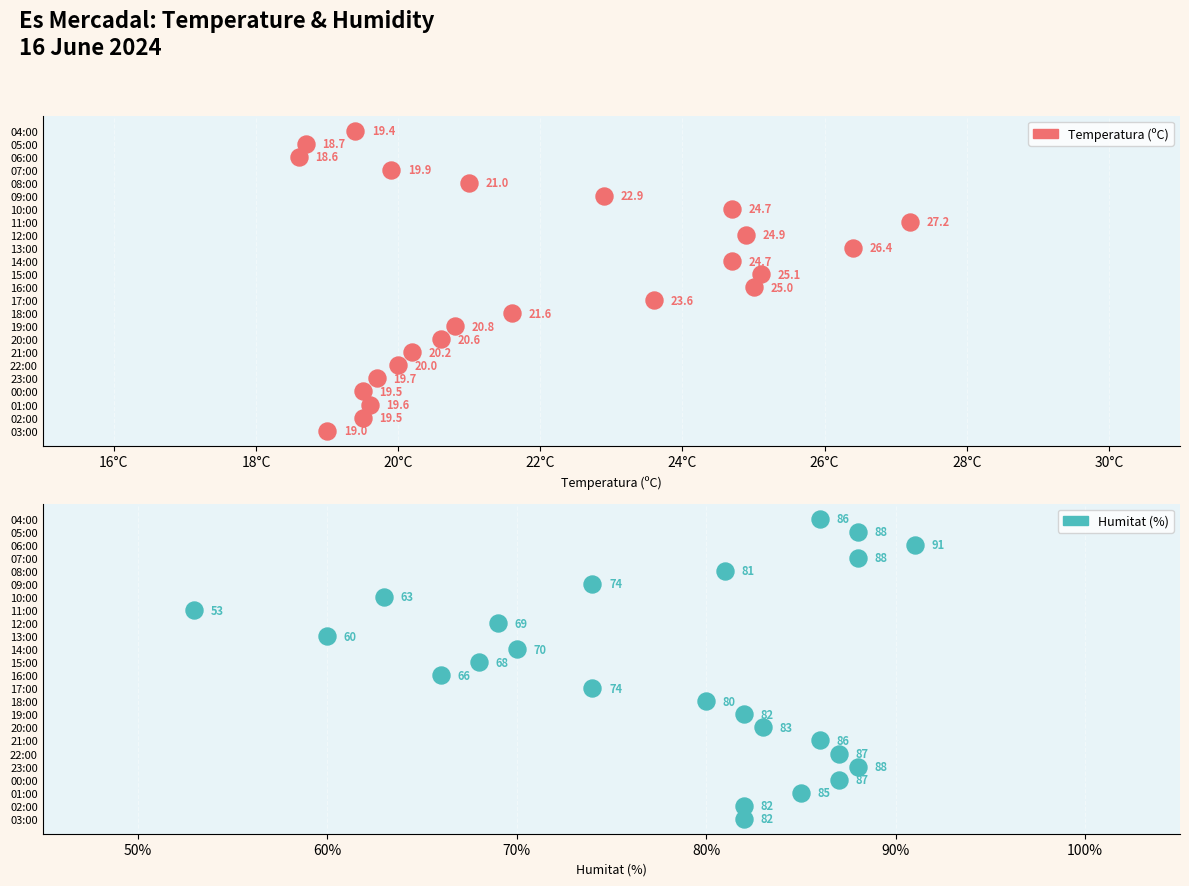

Which series contains the lowest Y value?

Temperatura (ºC)